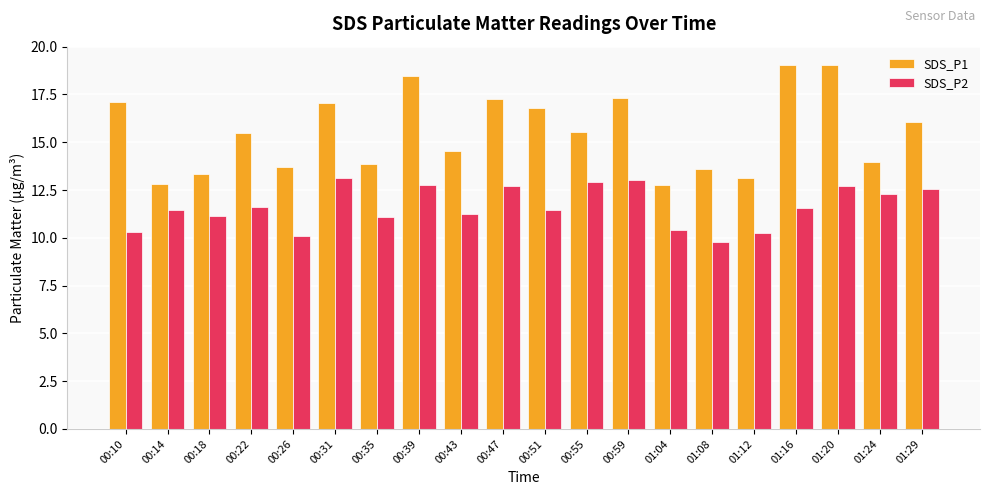

What is the value of the SDS_P2 bar at the 10th from the left?

12.7